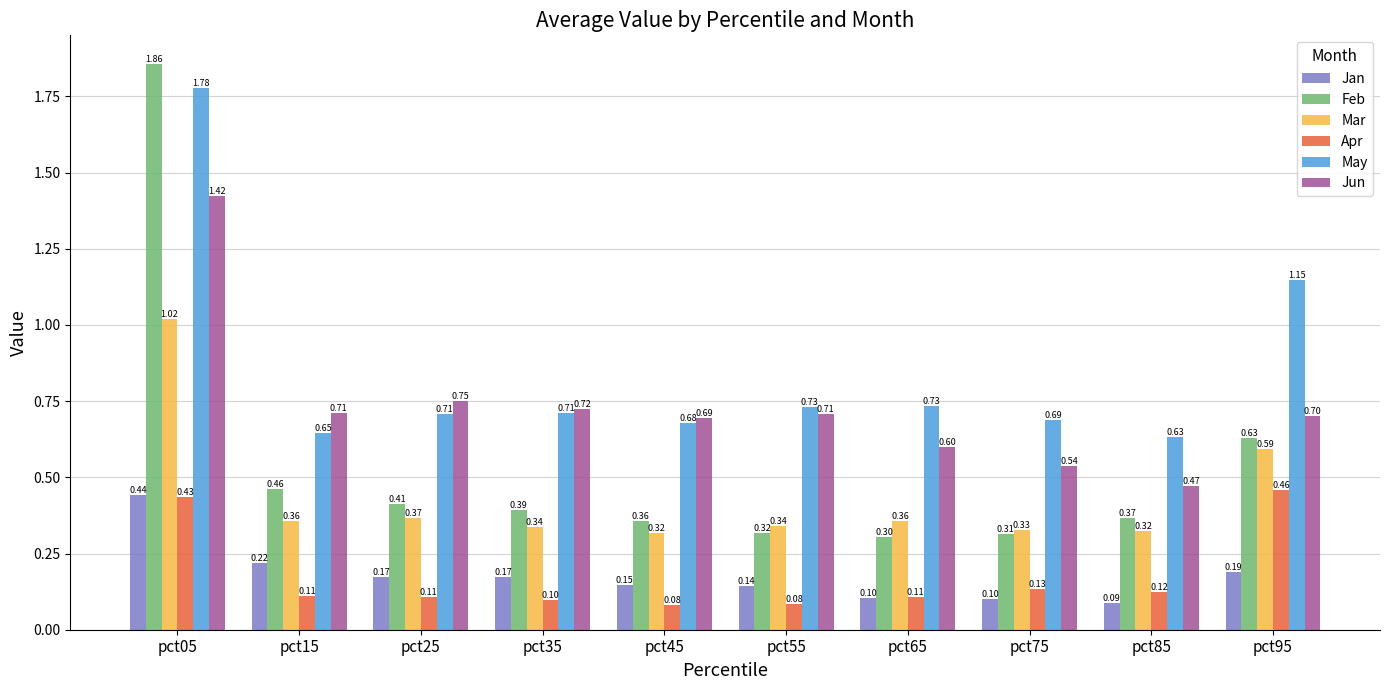

What is the sum of all Jun values?

7.3